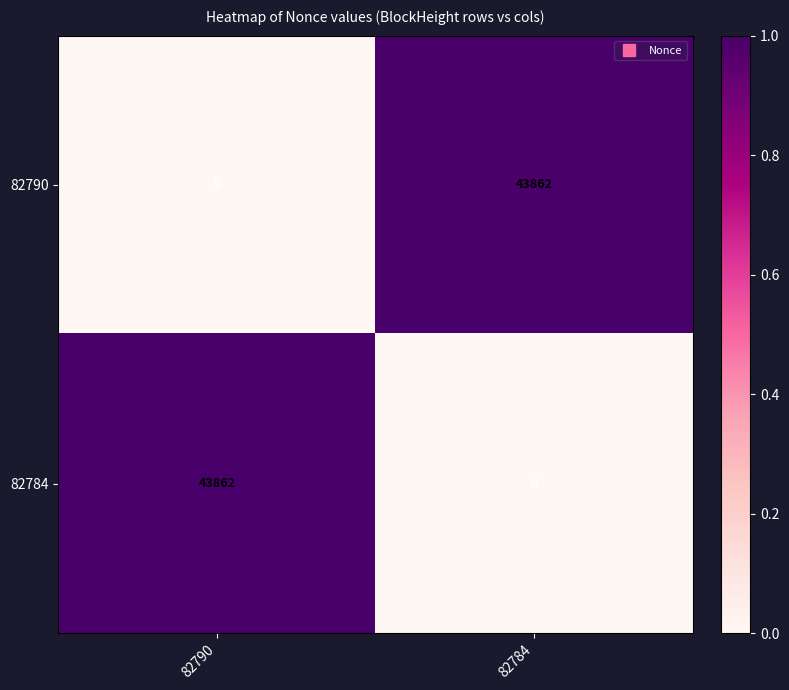

What is the total value across all series at 82790?

43862